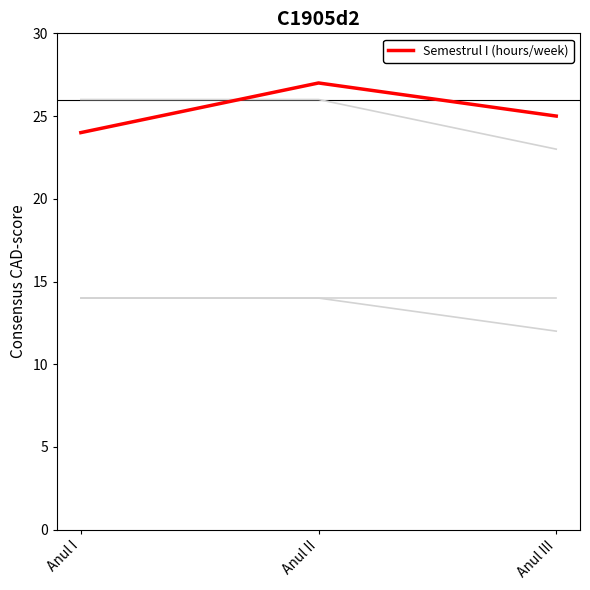

How many lines are shown in the chart?

4